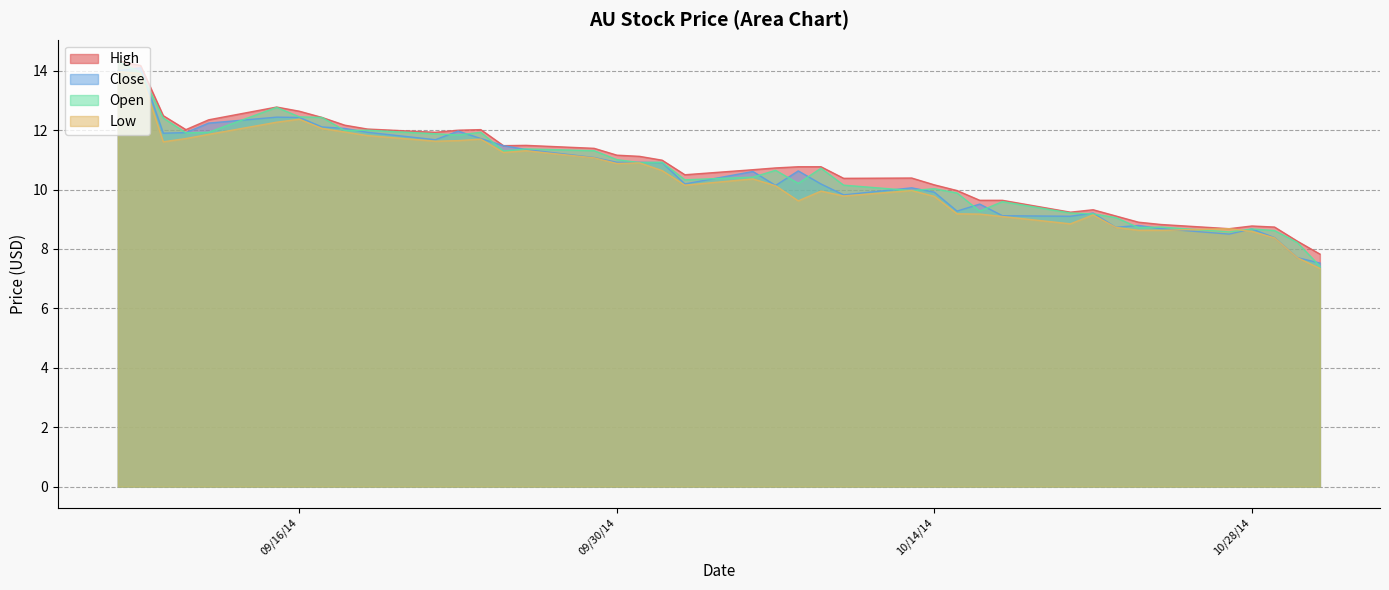

True or false: Low and High cross at least once.

False